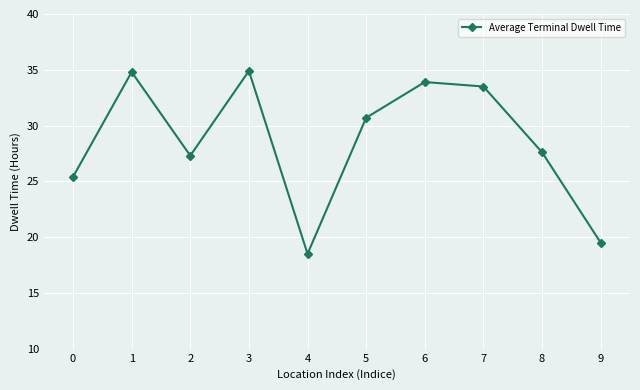

Is it true that the value at 5 is 30.7?

True